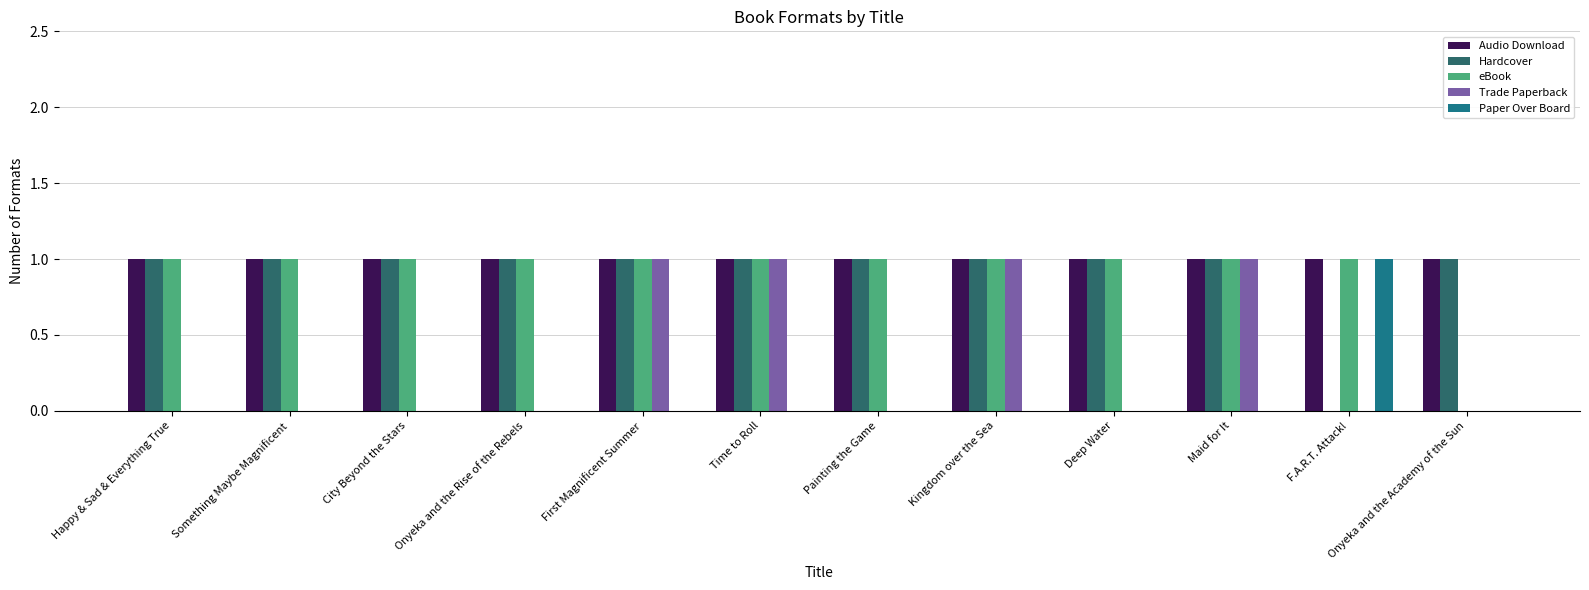

At Painting the Game, list the series in order from smallest to largest.

Trade Paperback, Paper Over Board, Audio Download, Hardcover, eBook